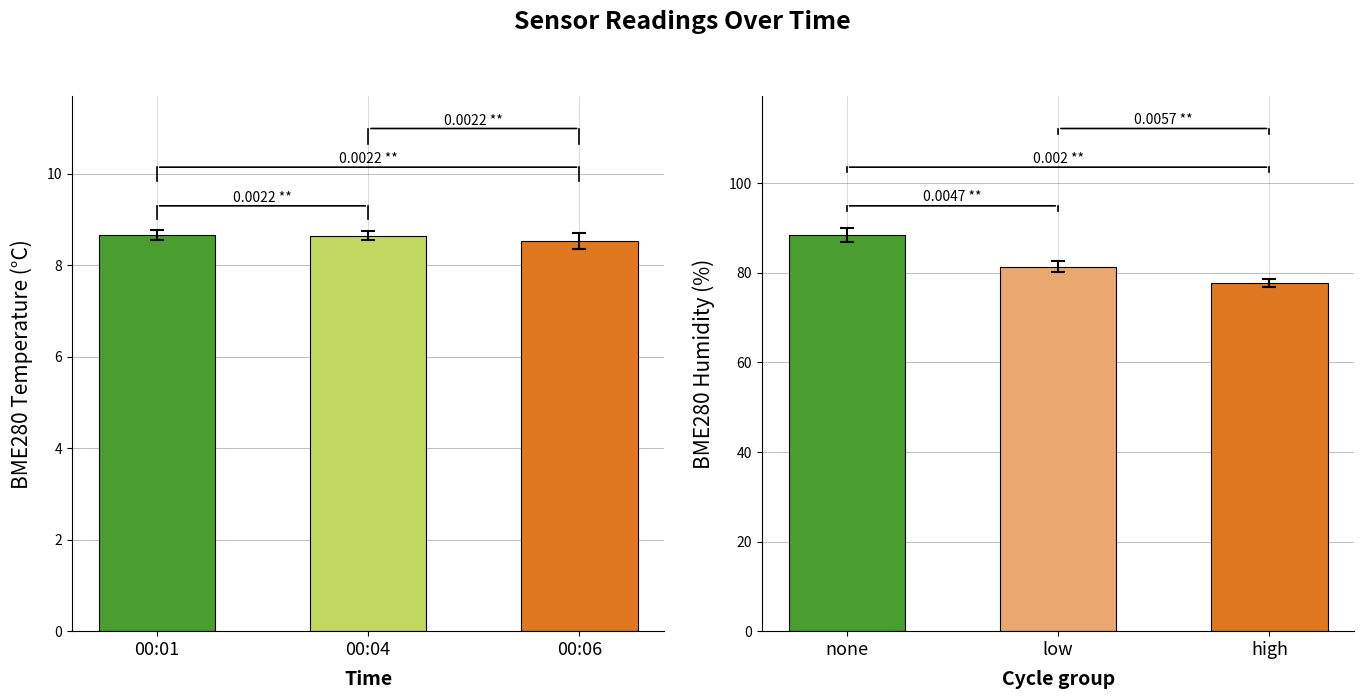

What is the difference between the maximum and minimum values in the BME280_temperature series?

0.1